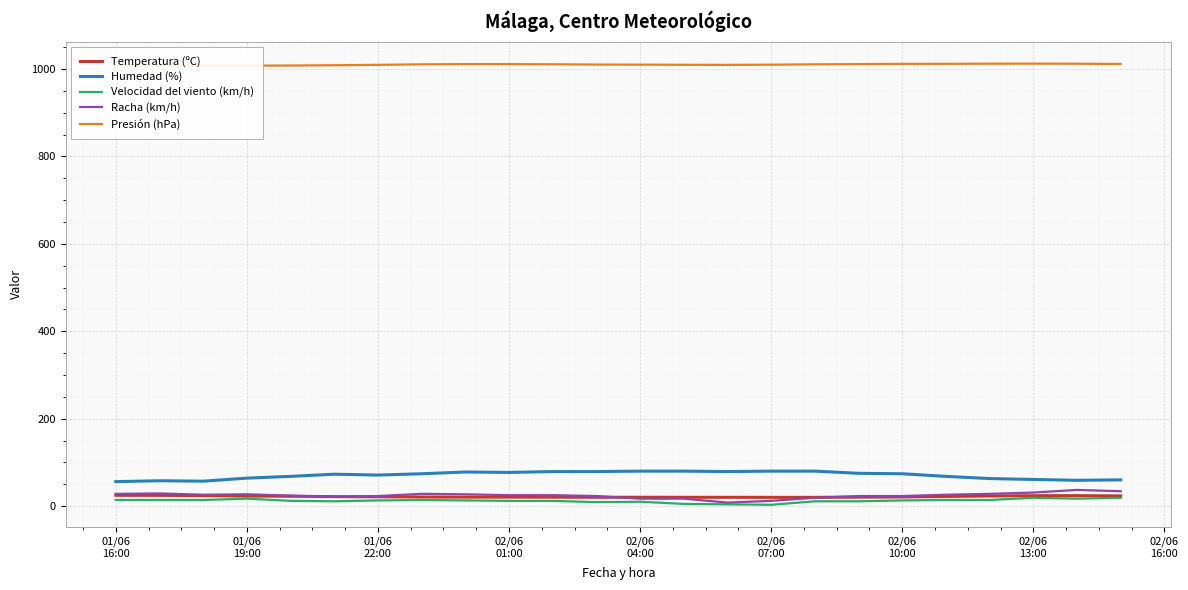

True or false: Humedad (%) and Velocidad del viento (km/h) intersect in this chart.

False